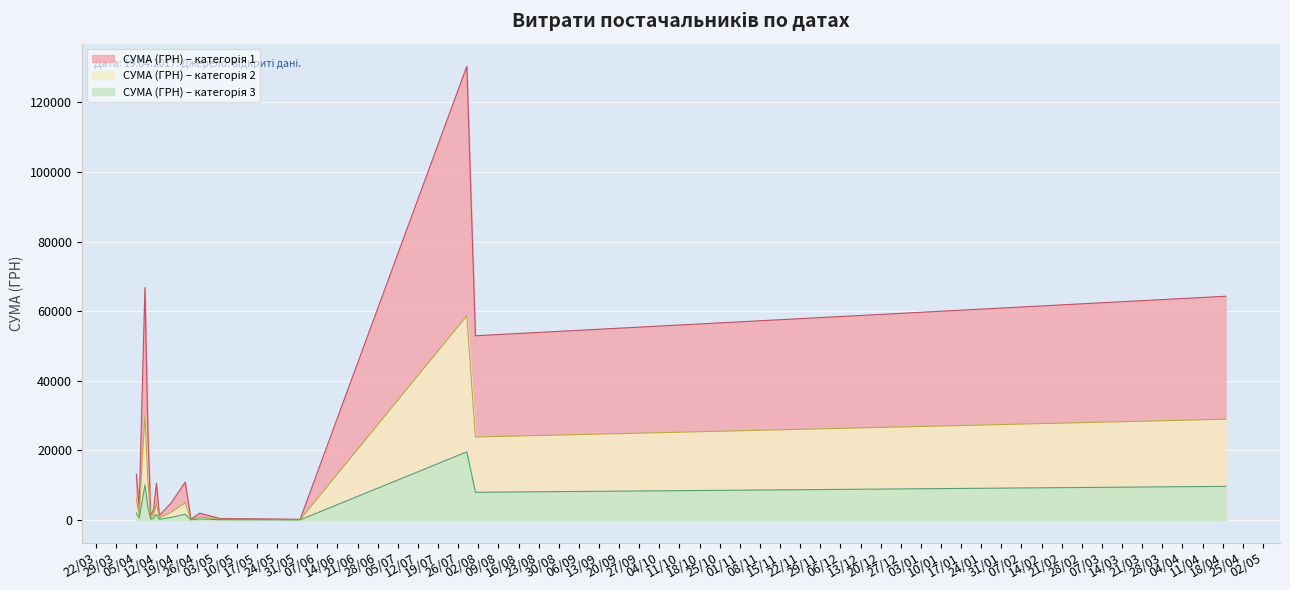

Between 11.04.2016 and 12.04.2016, which is larger?

12.04.2016